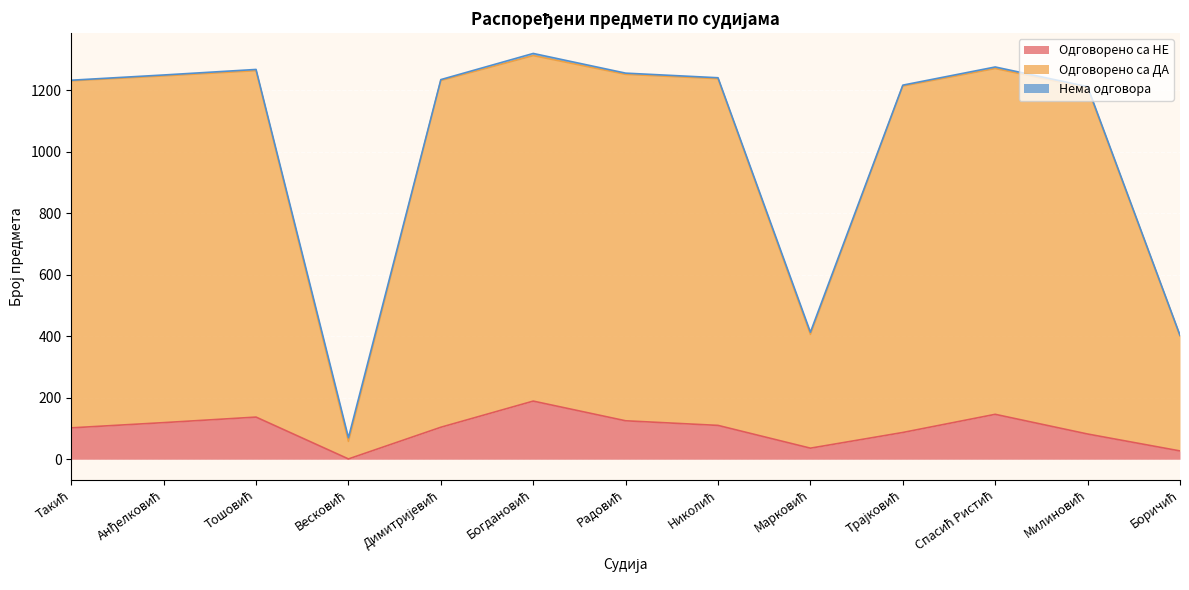

What is the maximum value for Одговорено са НЕ?

189